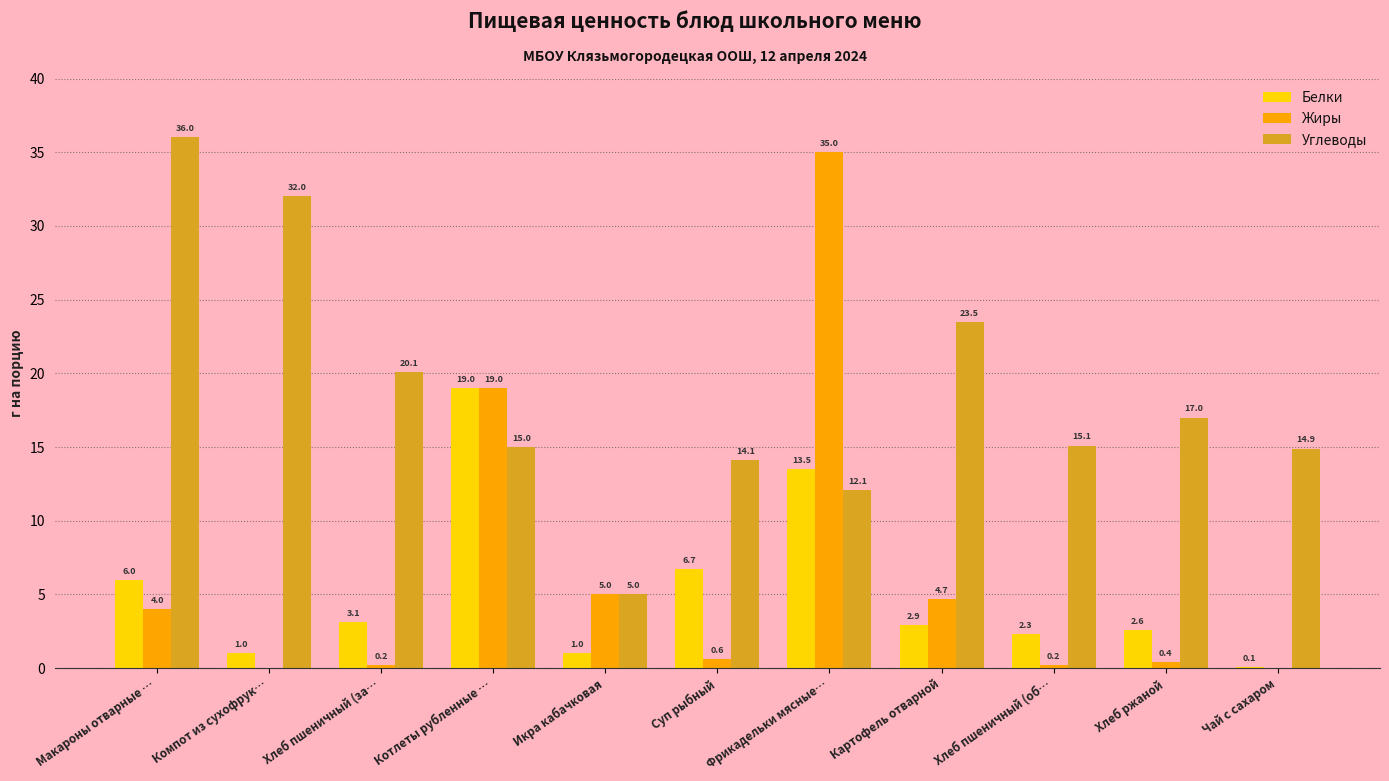

At which category is the sum across all series the highest?

Фрикадельки мясные…